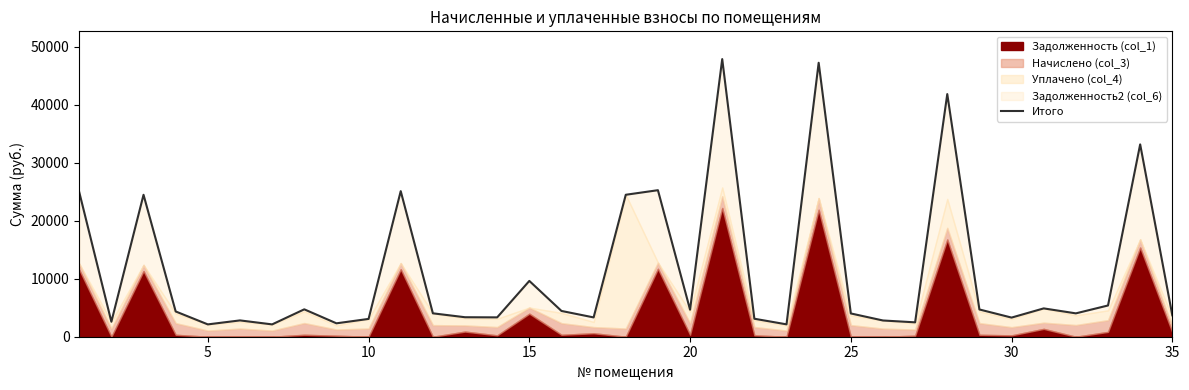

What is the value of the 35th point from the left?

3699.6